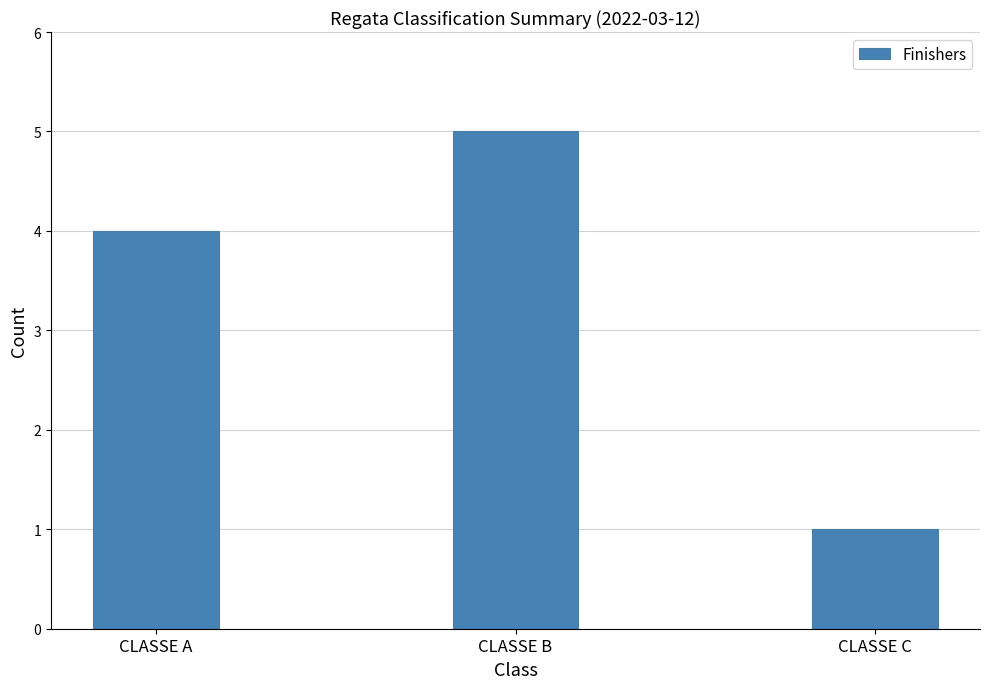

List the labels in order of value, largest first.

CLASSE B, CLASSE A, CLASSE C